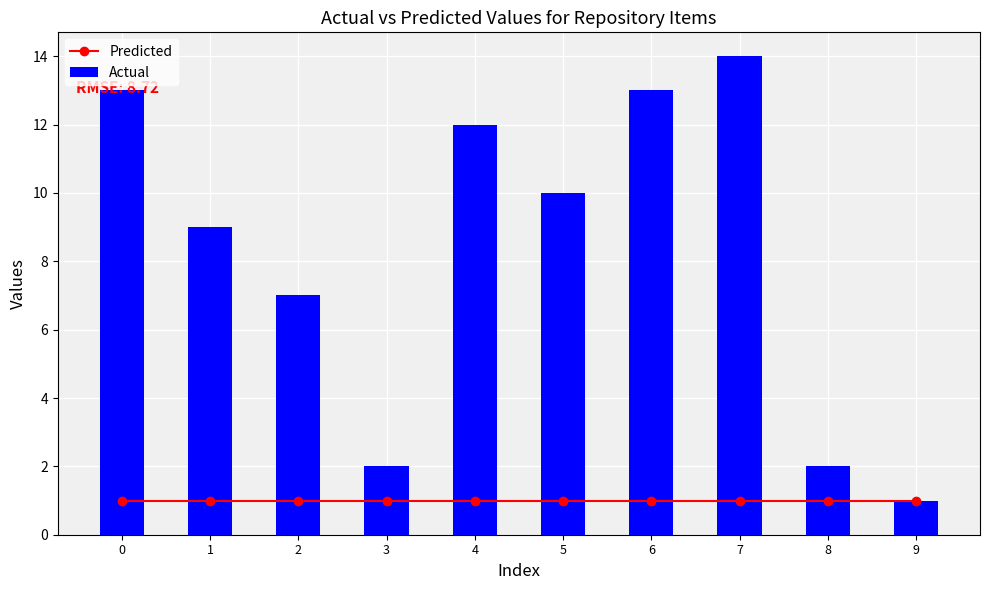

Which series has the largest range (max minus min)?

Actual